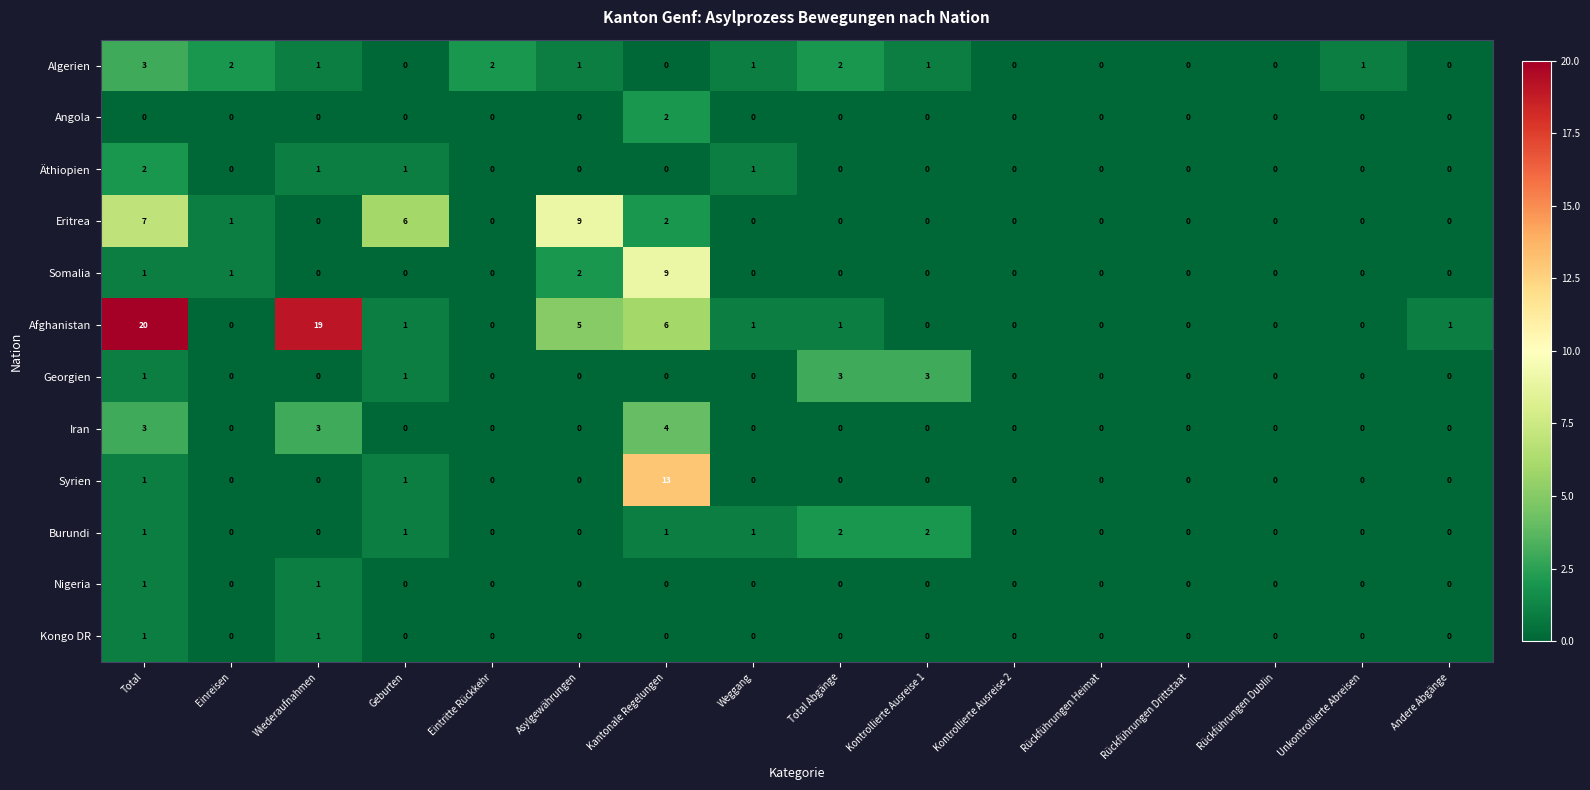

At which category is the sum across all series the highest?

Total